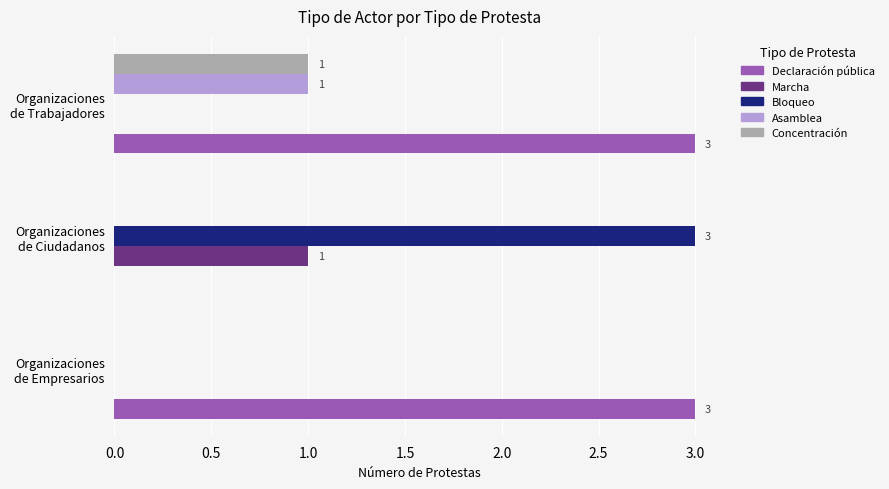

Which series has the largest total across all categories?

Declaración pública